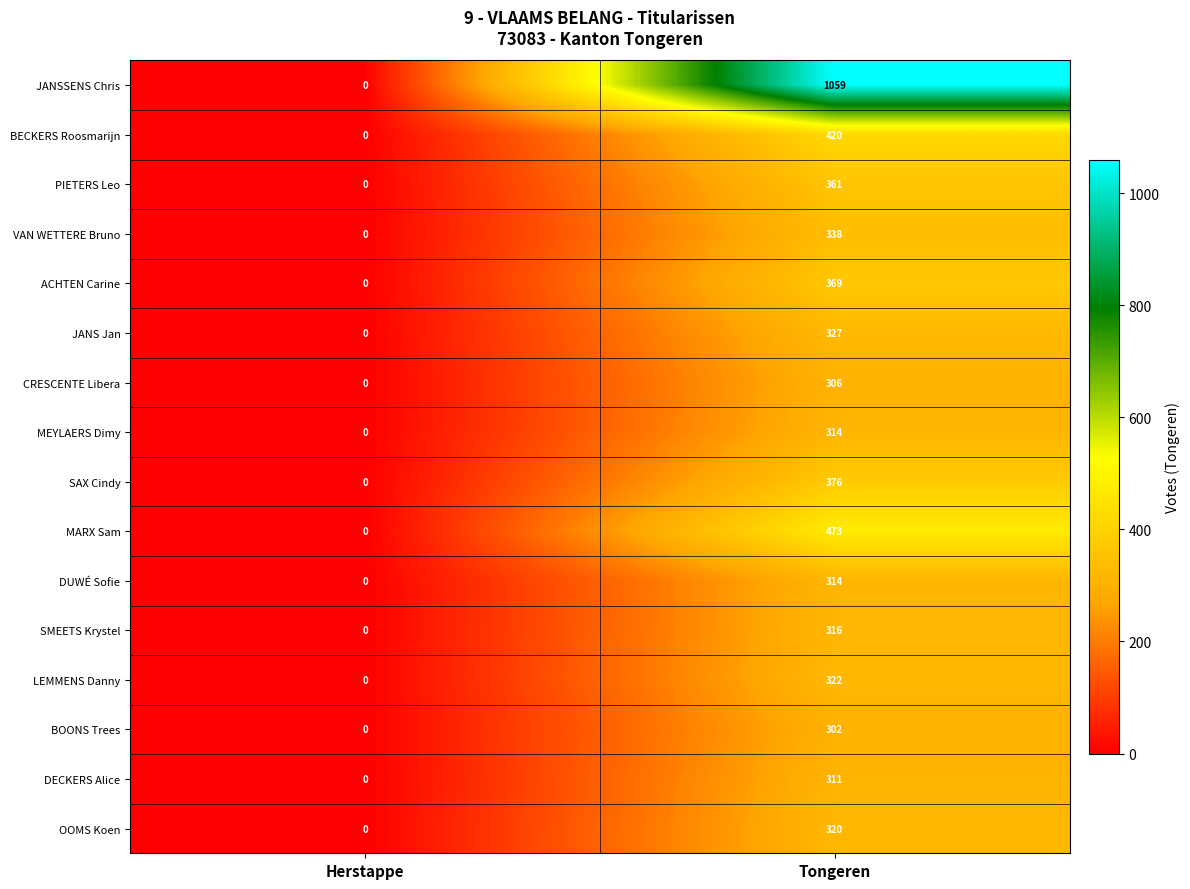

What is the sum of all OOMS Koen values?

320